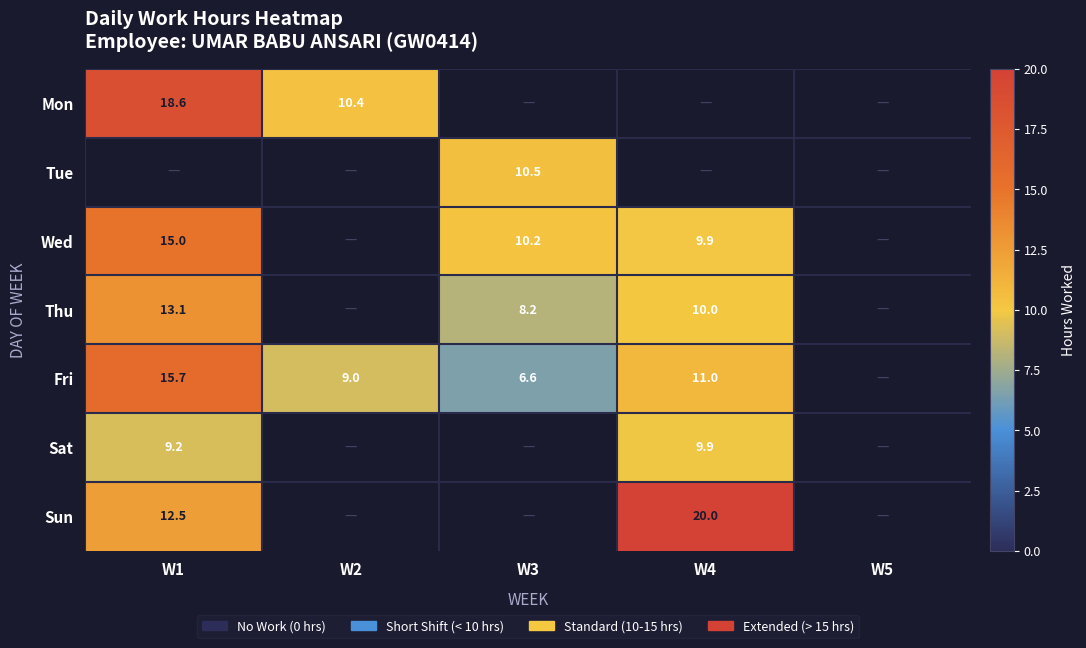

The value of Thu at W4 is 6.8. True or false?

False